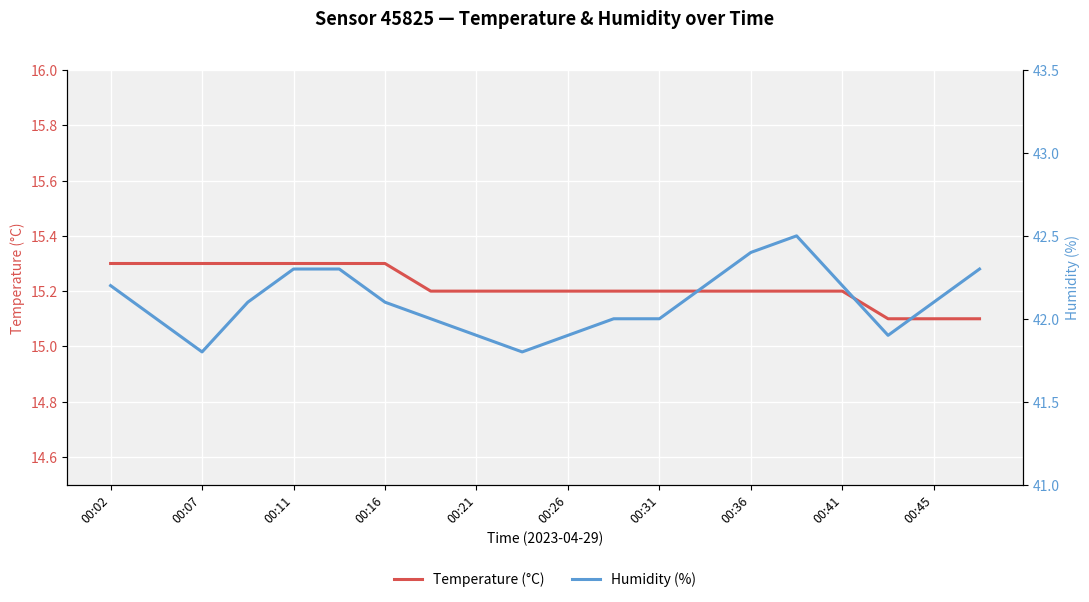

The Temperature (°C) series shows 4.3 at 00:36. True or false?

False